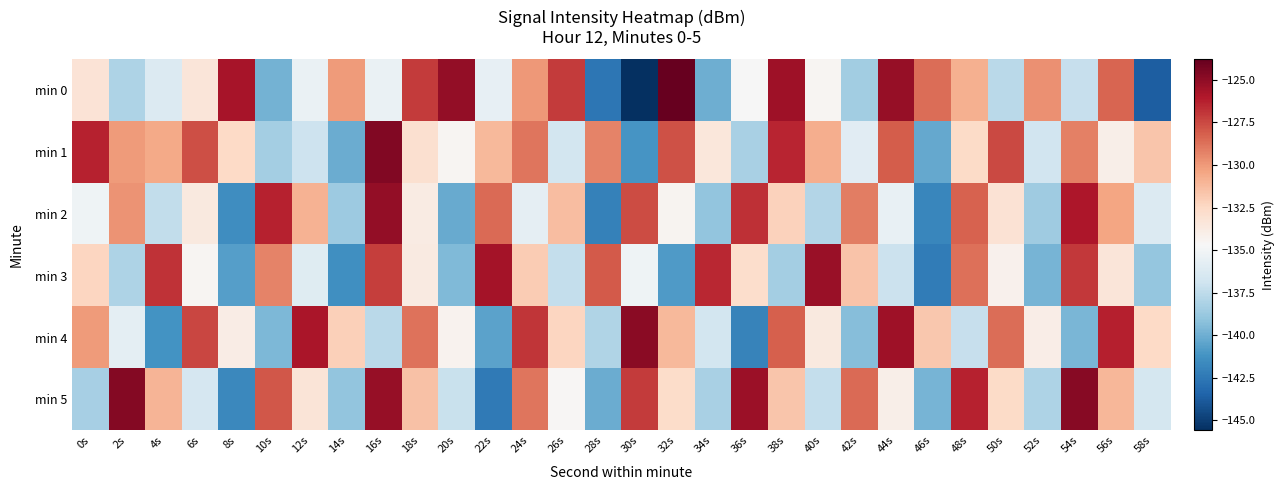

Reading left to right, transcribe all the data shown in this chart.

min 0: 0s=-133.2	2s=-138.0	4s=-136.2	6s=-133.4	8s=-125.7	10s=-139.8	12s=-135.5	14s=-130.1	16s=-135.5	18s=-127.1	20s=-125.2	22s=-135.6	24s=-130.0	26s=-127.1	28s=-142.5	30s=-145.6	32s=-123.8	34s=-140.0	36s=-134.7	38s=-125.4	40s=-134.5	42s=-138.5	44s=-125.2	46s=-128.6	48s=-130.9	50s=-137.7	52s=-129.7	54s=-137.2	56s=-128.4	58s=-143.6
min 1: 0s=-126.3	2s=-130.1	4s=-130.6	6s=-127.7	8s=-132.6	10s=-138.4	12s=-137.0	14s=-140.1	16s=-124.6	18s=-133.0	20s=-134.5	22s=-131.2	24s=-128.9	26s=-136.7	28s=-129.3	30s=-141.1	32s=-127.8	34s=-133.5	36s=-138.2	38s=-126.4	40s=-130.7	42s=-135.9	44s=-128.1	46s=-140.3	48s=-132.6	50s=-127.5	52s=-136.8	54s=-129.2	56s=-134.1	58s=-131.7
min 2: 0s=-135.2	2s=-129.8	4s=-137.4	6s=-133.6	8s=-141.5	10s=-126.3	12s=-130.9	14s=-138.7	16s=-125.1	18s=-133.8	20s=-140.2	22s=-128.5	24s=-135.7	26s=-131.3	28s=-142.1	30s=-127.6	32s=-134.4	34s=-139.0	36s=-126.7	38s=-132.2	40s=-137.9	42s=-129.1	44s=-135.5	46s=-141.8	48s=-128.3	50s=-133.1	52s=-138.6	54s=-125.9	56s=-130.4	58s=-136.2
min 3: 0s=-132.4	2s=-138.1	4s=-126.8	6s=-134.5	8s=-140.7	10s=-129.3	12s=-136.0	14s=-141.4	16s=-127.2	18s=-133.7	20s=-139.5	22s=-125.6	24s=-131.9	26s=-137.3	28s=-128.0	30s=-135.2	32s=-140.9	34s=-126.5	36s=-132.8	38s=-138.4	40s=-125.3	42s=-131.6	44s=-137.0	46s=-142.3	48s=-128.7	50s=-134.2	52s=-139.8	54s=-127.0	56s=-133.4	58s=-138.9
min 4: 0s=-130.1	2s=-135.8	4s=-141.2	6s=-127.4	8s=-133.9	10s=-139.6	12s=-125.8	14s=-132.1	16s=-137.6	18s=-128.8	20s=-134.3	22s=-140.5	24s=-126.9	26s=-132.4	28s=-138.0	30s=-124.9	32s=-131.2	34s=-136.7	36s=-142.0	38s=-128.2	40s=-133.6	42s=-139.3	44s=-125.5	46s=-131.8	48s=-137.2	50s=-128.6	52s=-134.0	54s=-139.7	56s=-126.2	58s=-132.5
min 5: 0s=-138.3	2s=-124.7	4s=-131.0	6s=-136.5	8s=-141.7	10s=-127.9	12s=-133.3	14s=-139.0	16s=-125.2	18s=-131.5	20s=-137.1	22s=-142.4	24s=-128.9	26s=-134.6	28s=-140.1	30s=-127.1	32s=-132.7	34s=-138.2	36s=-125.4	38s=-131.7	40s=-137.3	42s=-128.5	44s=-134.1	46s=-139.8	48s=-126.3	50s=-132.6	52s=-138.1	54s=-124.8	56s=-131.1	58s=-136.6